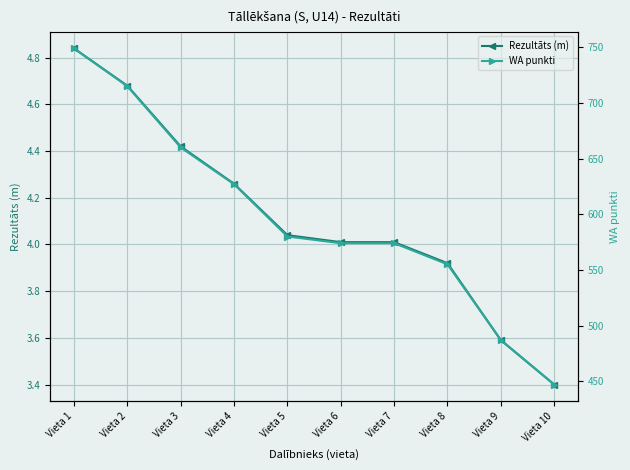

What is the sum of the WA punkti values at Vieta 6 and Vieta 5?

1154.0